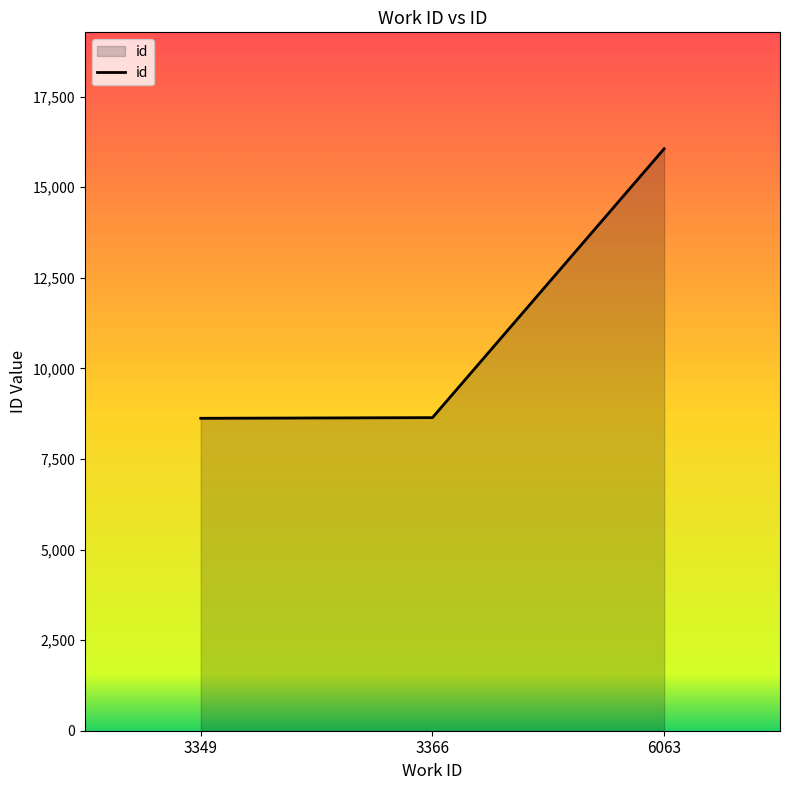

The chart shows a value of 5120 at 3349. True or false?

False